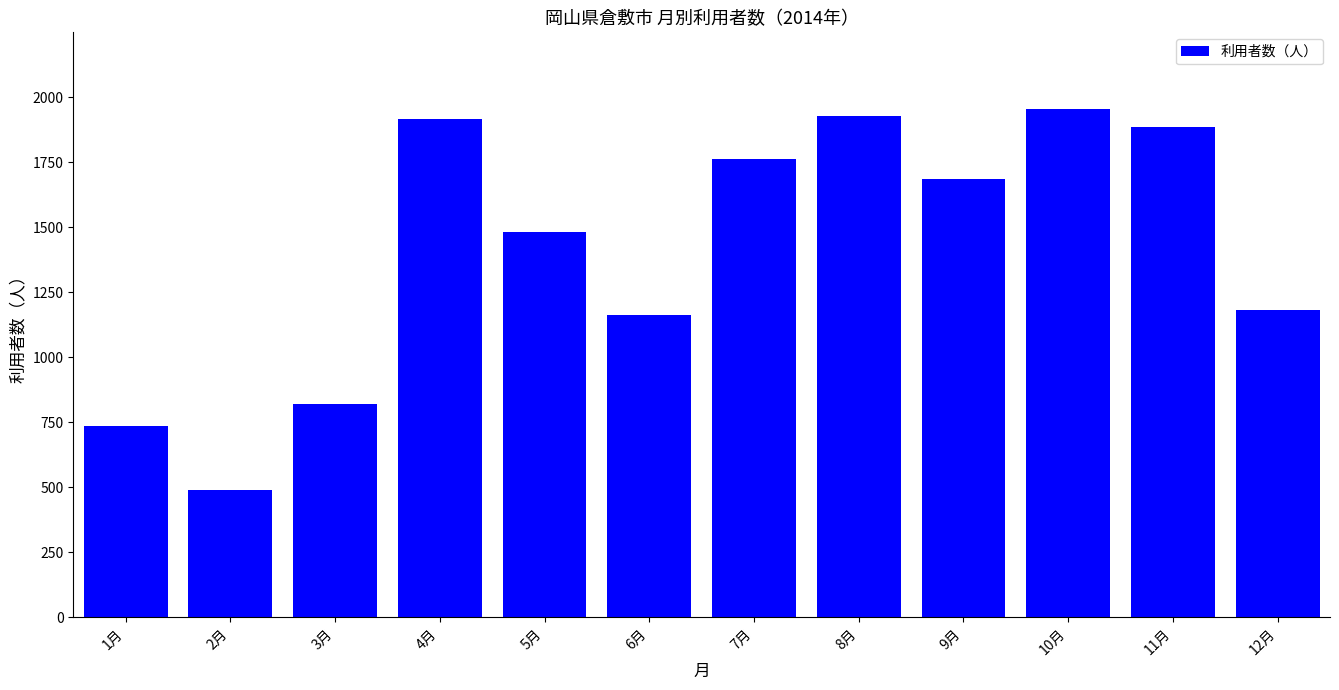

What value does the data have at 12月?

1181